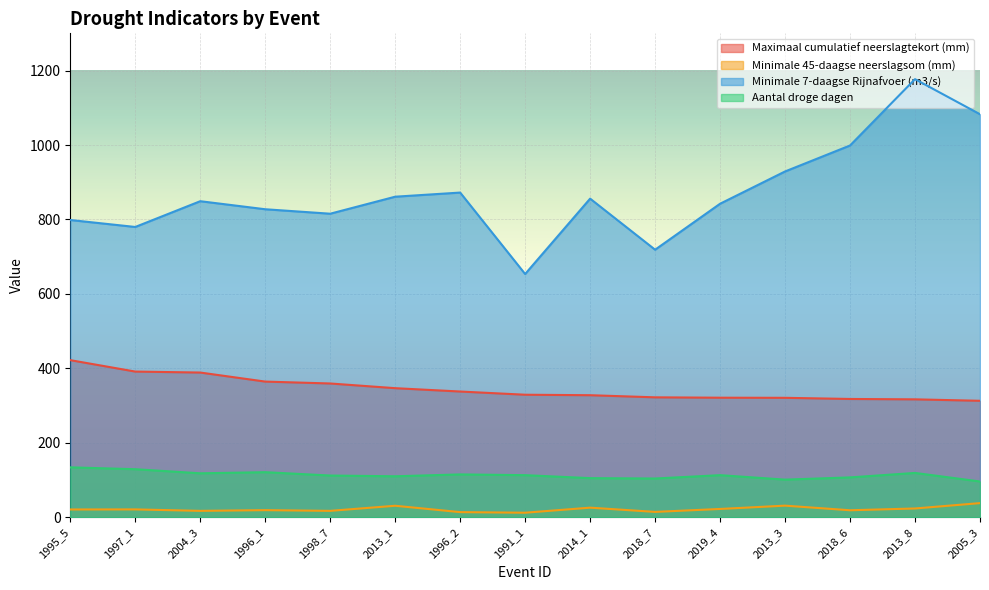

Rank the series by their maximum value, from lowest to highest.

Minimale 45-daagse neerslagsom (mm), Aantal droge dagen, Maximaal cumulatief neerslagtekort (mm), Minimale 7-daagse Rijnafvoer (m3/s)